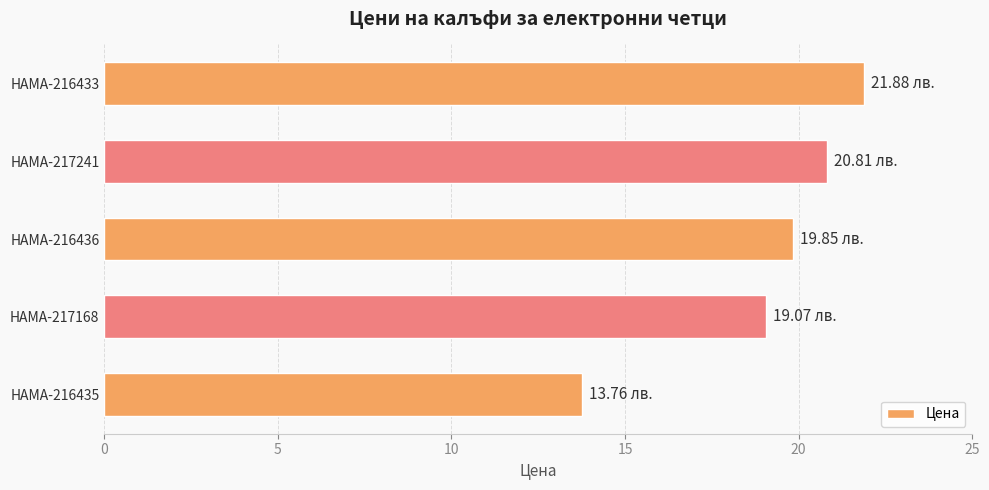

What is the difference between the second highest and minimum values?

7.0